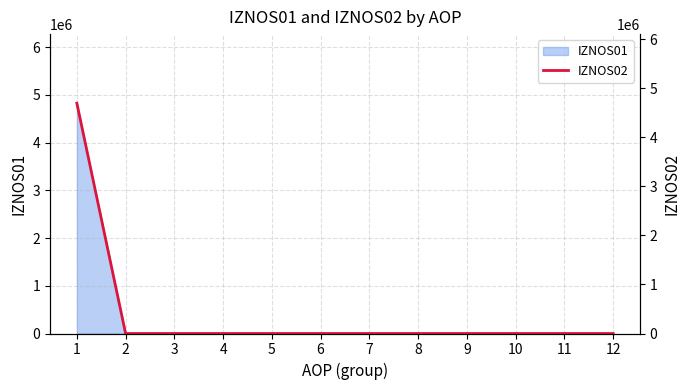

What is the greatest value displayed?

4699652.1